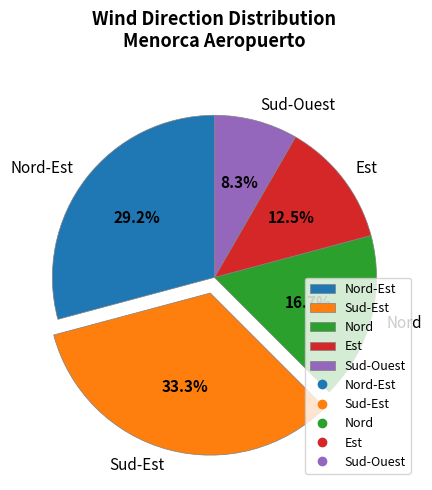

Is the sum of Nord-Est and Sud-Est greater than half?

Yes